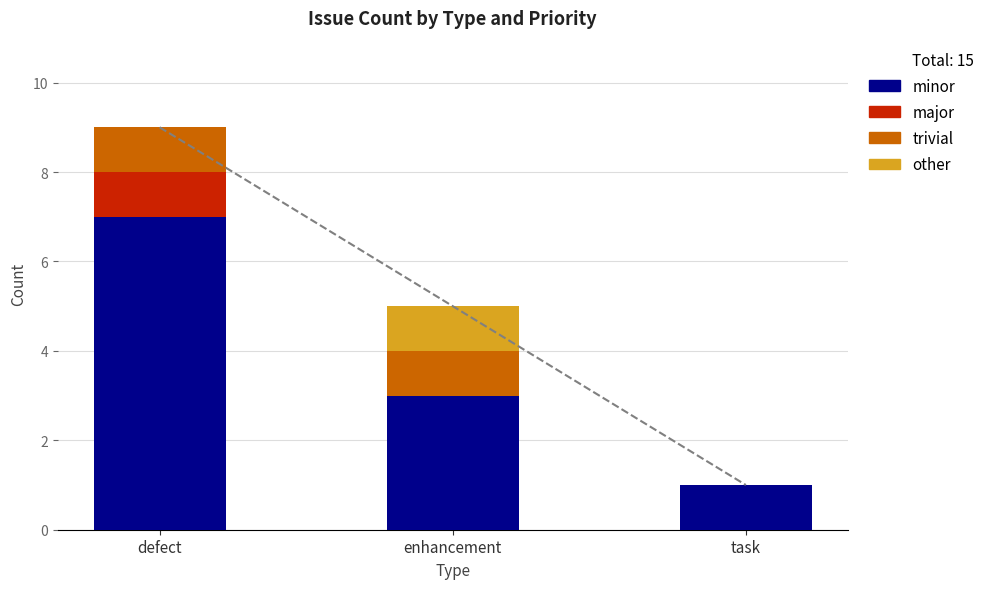

Which series changed the most between defect and task?

minor